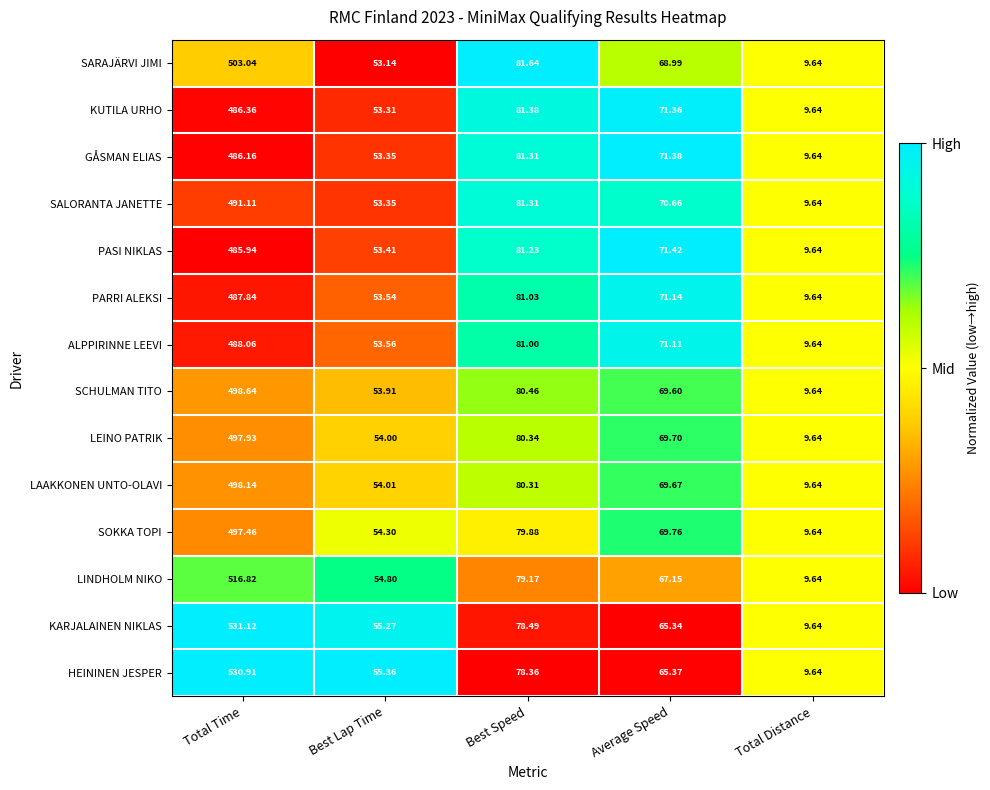

At Total Time, list the series in order from smallest to largest.

PASI NIKLAS, GÅSMAN ELIAS, KUTILA URHO, PARRI ALEKSI, ALPPIRINNE LEEVI, SALORANTA JANETTE, SOKKA TOPI, LEINO PATRIK, LAAKKONEN UNTO-OLAVI, SCHULMAN TITO, SARAJÄRVI JIMI, LINDHOLM NIKO, HEININEN JESPER, KARJALAINEN NIKLAS